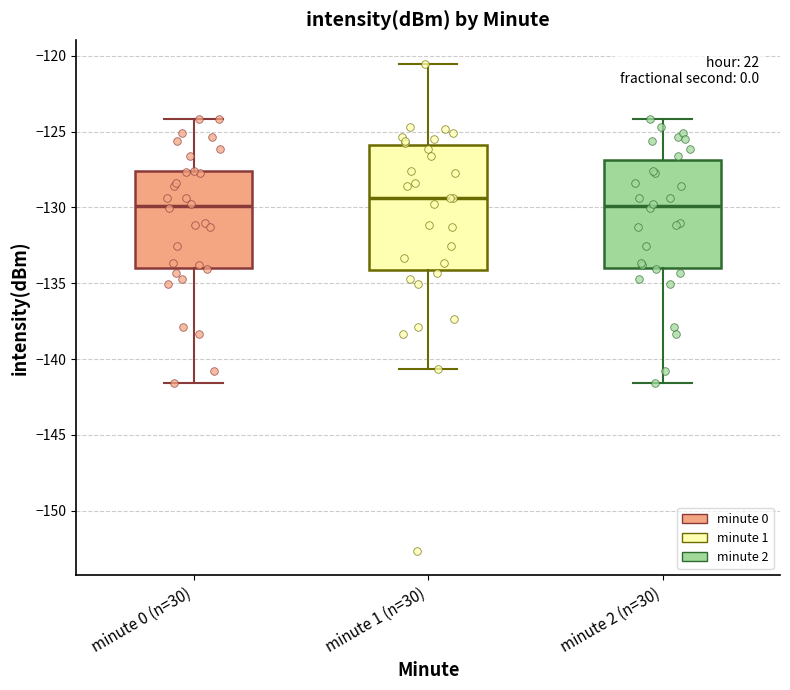

Reading left to right, read every box against the y-axis: the position of its median line, the range the box covers, and the ends of its whiskers. The values are not printed on the chart, so give them approximately, as read against the axis.

minute 0 (n=30): median -130.0, box -134.0 to -127.5, whiskers -141.5 to -124.0
minute 1 (n=30): median -129.5, box -134.0 to -126.0, whiskers -140.5 to -120.5
minute 2 (n=30): median -130.0, box -134.0 to -127.0, whiskers -141.5 to -124.0